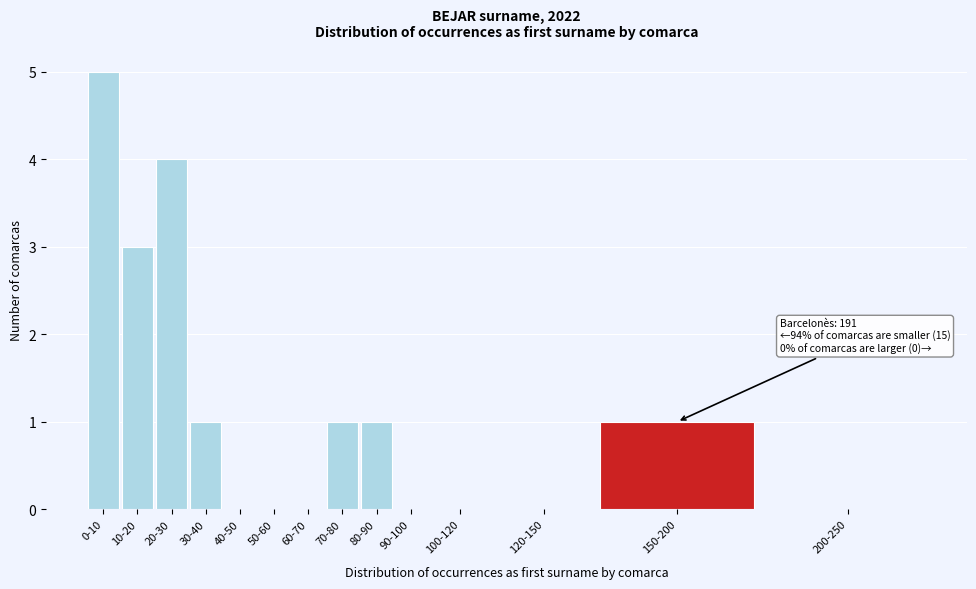

Reading left to right, extract all data points from this chart.

0-10=5	10-20=3	20-30=4	30-40=1	40-50=0	50-60=0	60-70=0	70-80=1	80-90=1	90-100=0	100-120=0	120-150=0	150-200=1	200-250=0